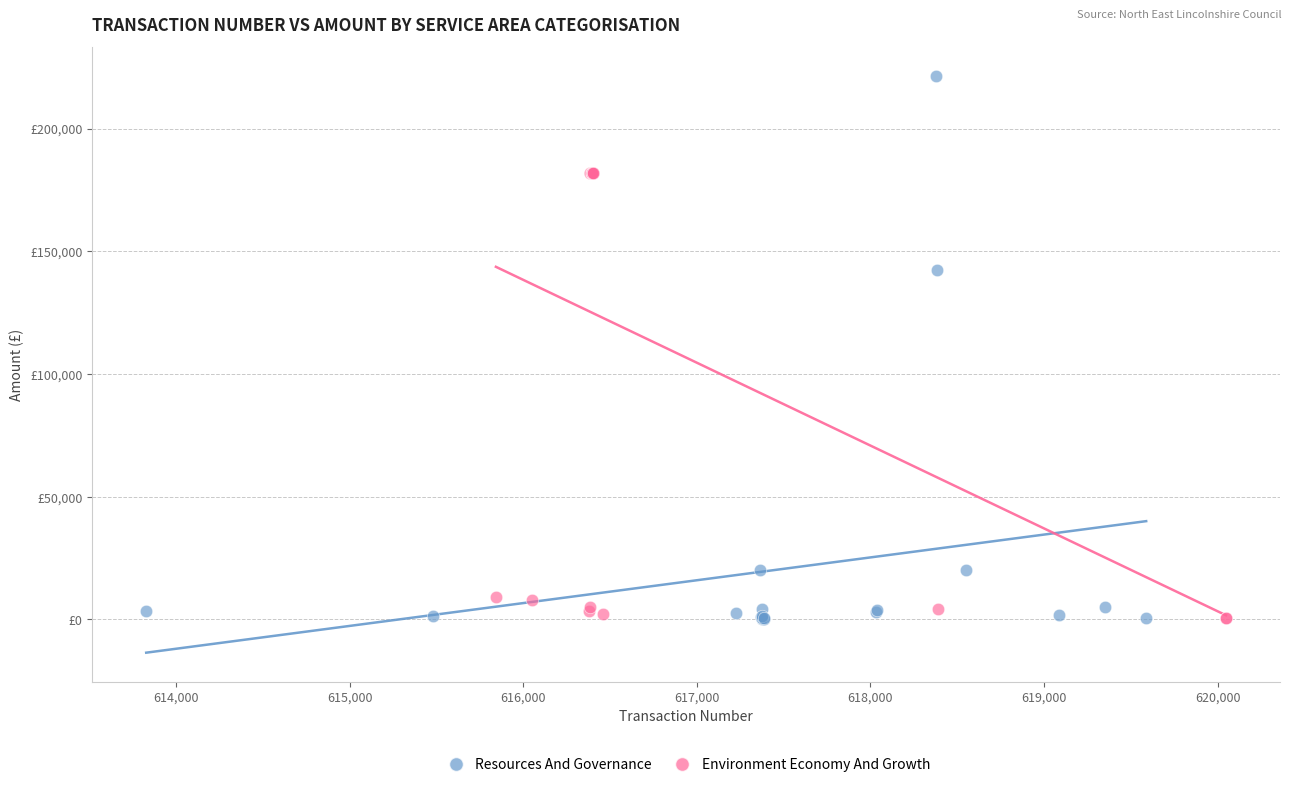

Which series contains the highest Y value?

Resources And Governance